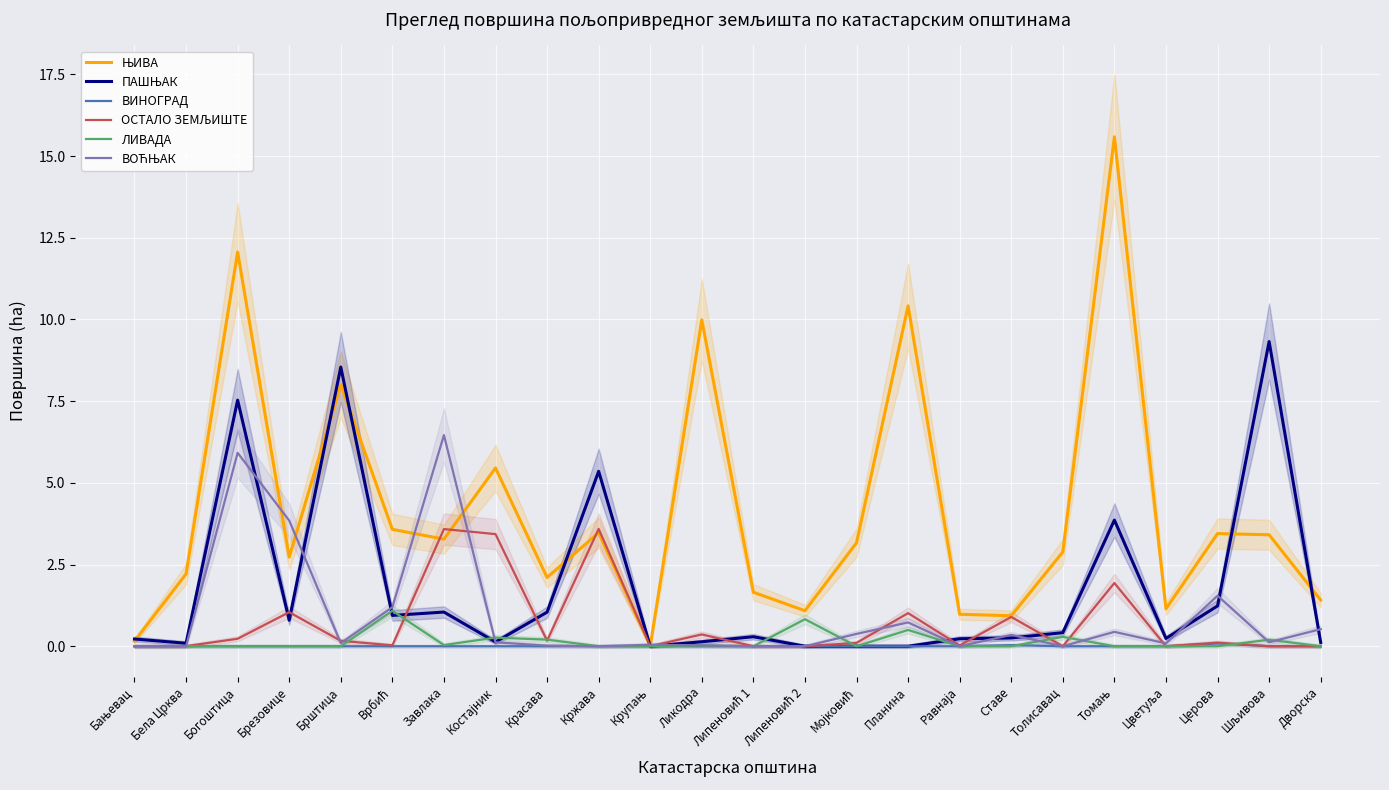

What is the label of the 1st point from the left?

Бањевац